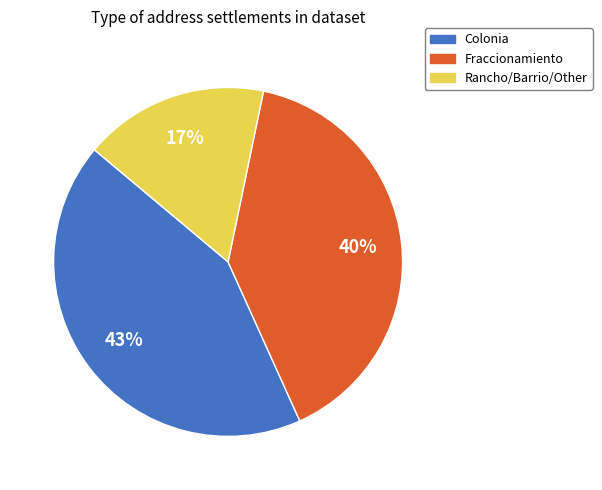

What percentage is the Colonia slice, to the nearest percent?

43%